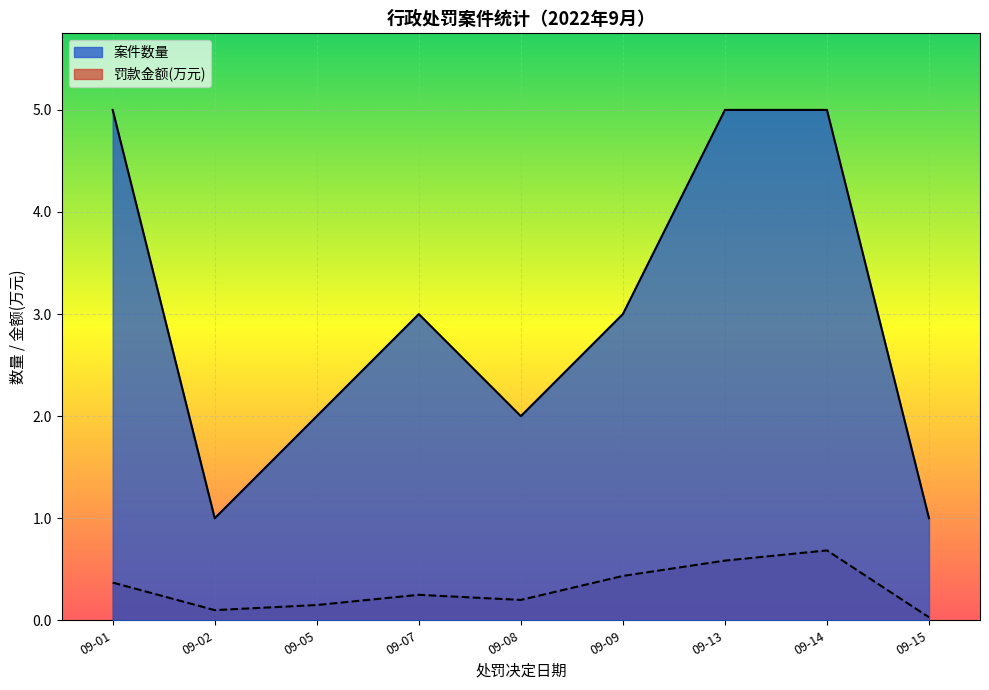

What is the label of the 1st point from the left?

09-01